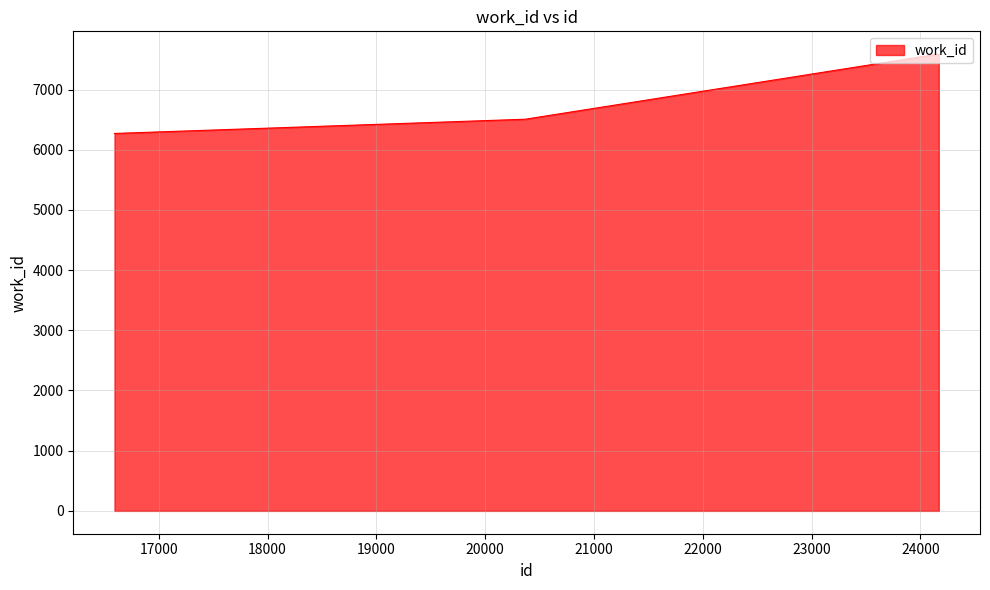

How many lines are shown in the chart?

1